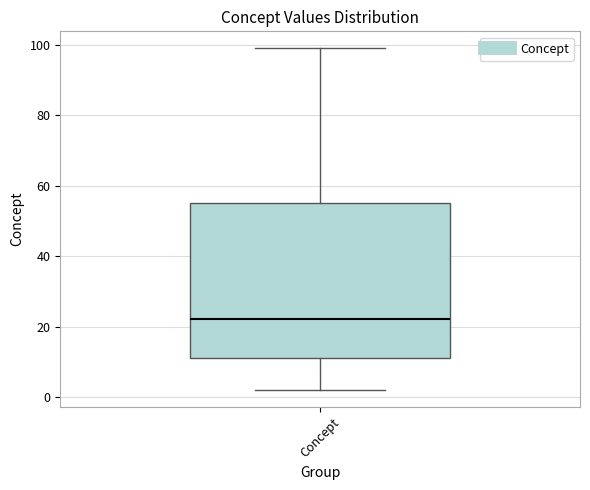

Where is the lower edge of the box for Concept on the y-axis? The values are not printed on the chart, so give them approximately, as read against the axis.

12